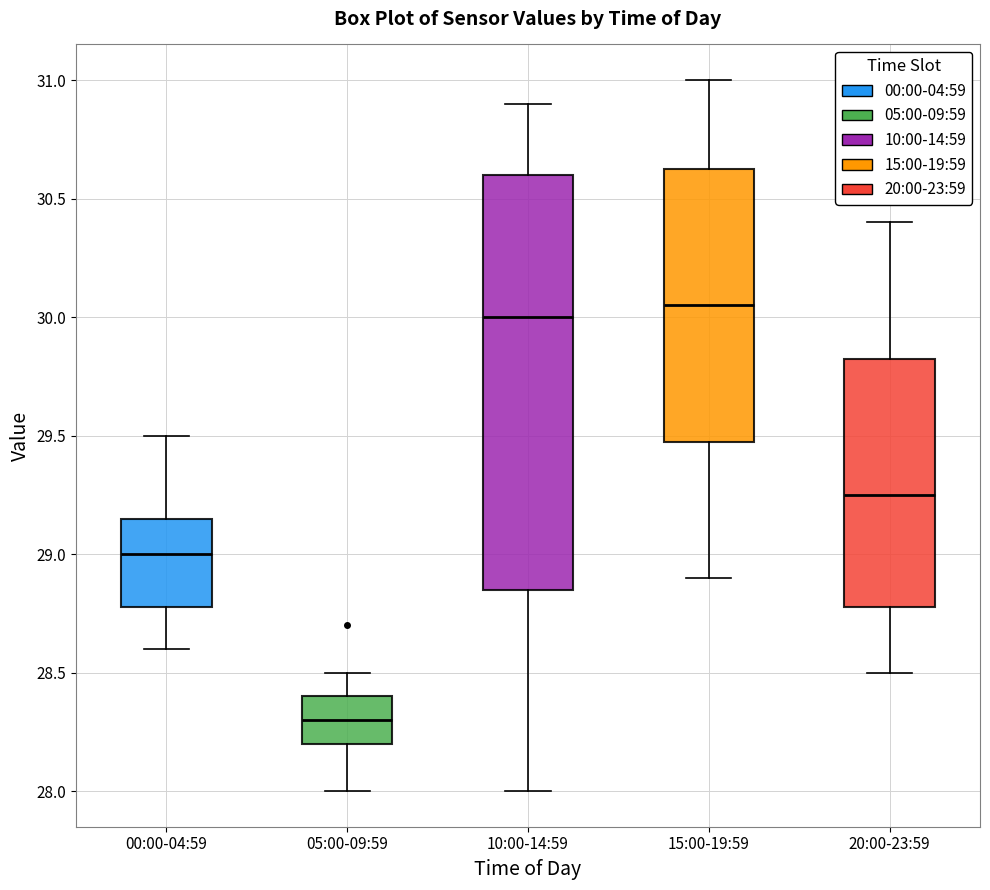

Which box is the tallest, from its lower edge to its upper edge?

10:00-14:59